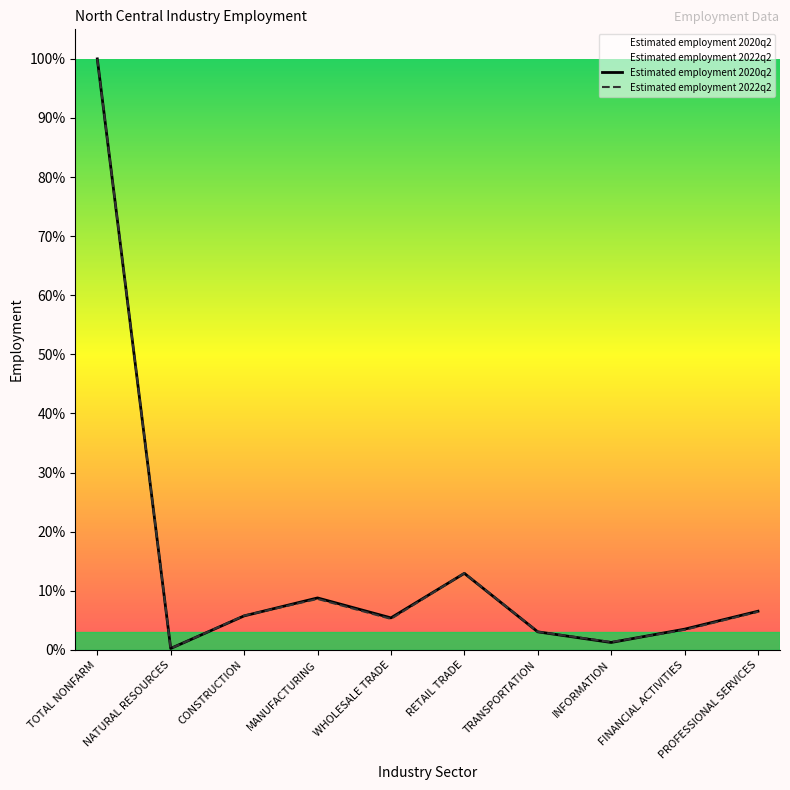

Which category has the highest value in the Estimated employment 2022q2 series?

TOTAL NONFARM